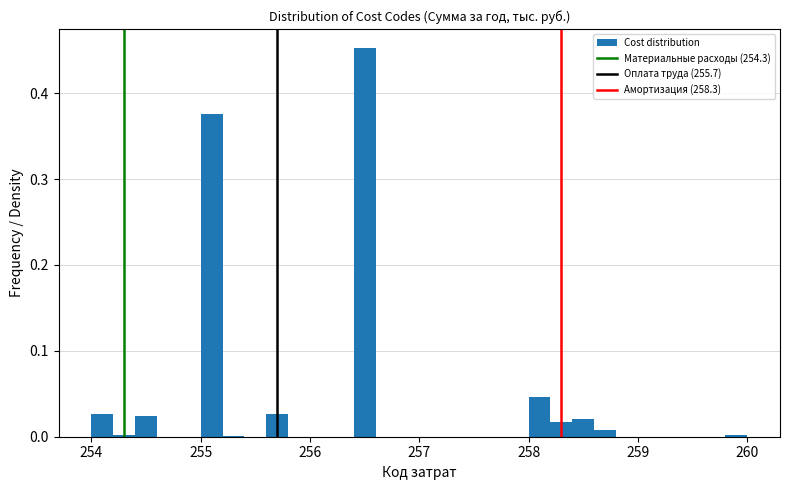

Read against the x-axis, roughly where is the centre of the tallest bar?

256.5